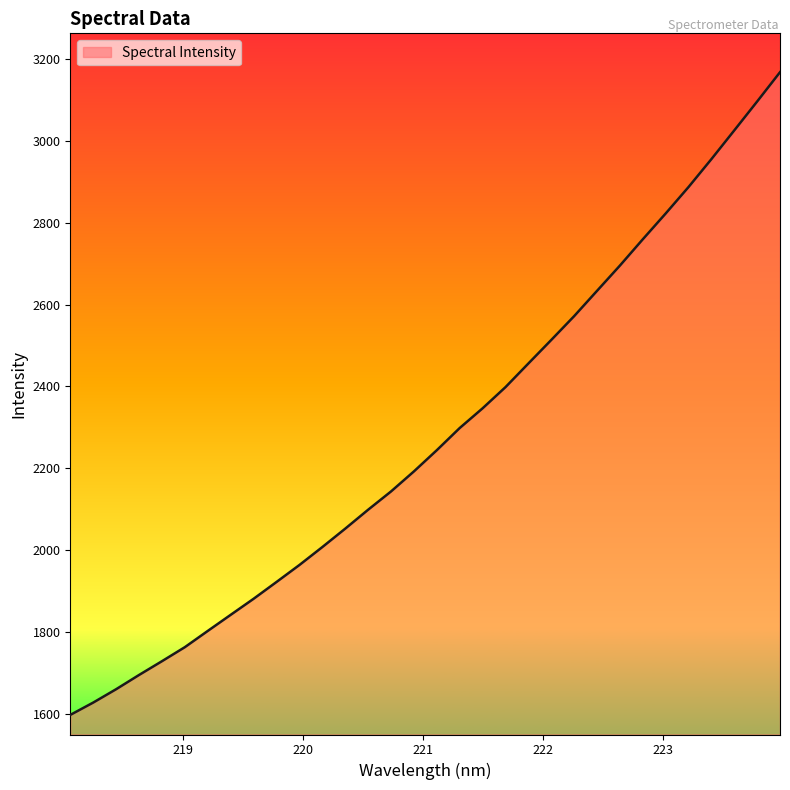

What is the minimum value shown in the chart?

1596.8